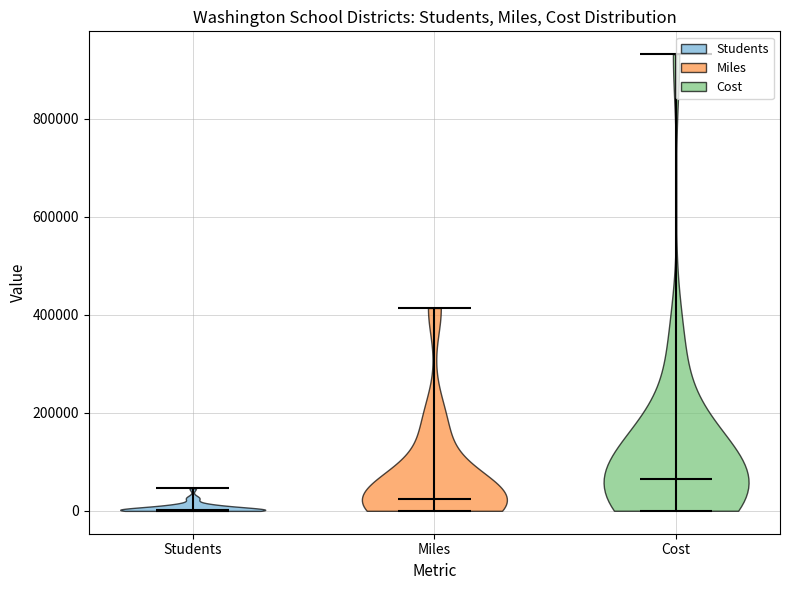

Which violin has the highest median line?

Cost